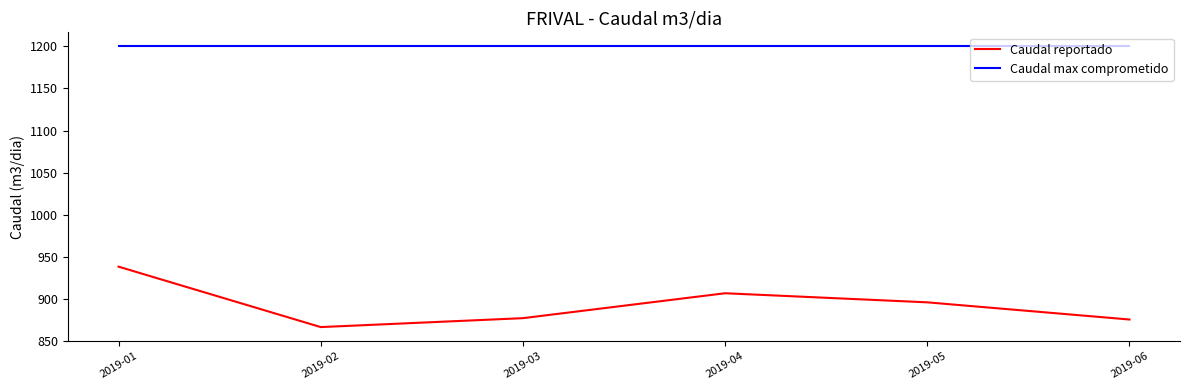

Reading left to right, what are all the values shown in this chart?

Caudal reportado: 938.3	866.5	877.1	906.7	895.9	875.5
Caudal max comprometido: 1200.0	1200.0	1200.0	1200.0	1200.0	1200.0